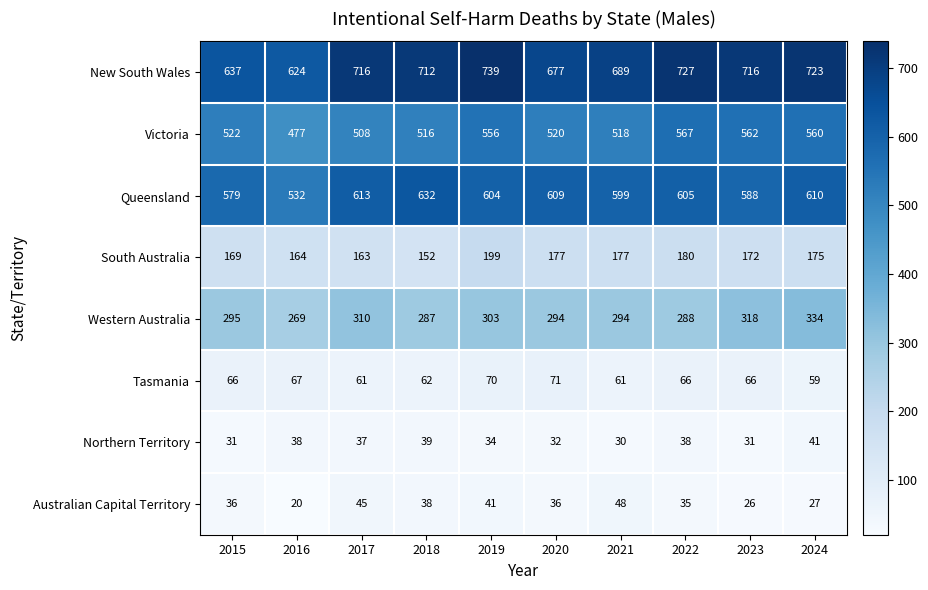

Which label corresponds to the smallest value in the chart?

2016